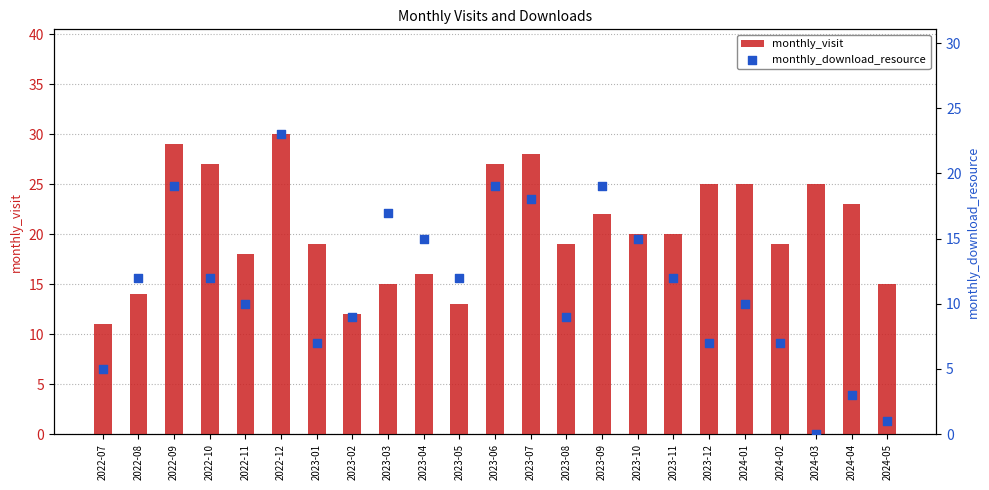

What is the total value across all series at 2023-04?

31